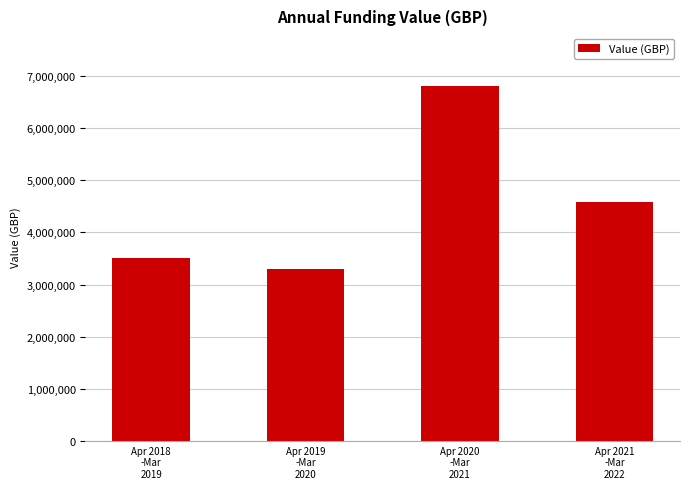

What is the sum of the values at Apr 2021
-Mar
2022 and Apr 2018
-Mar
2019?

8075224